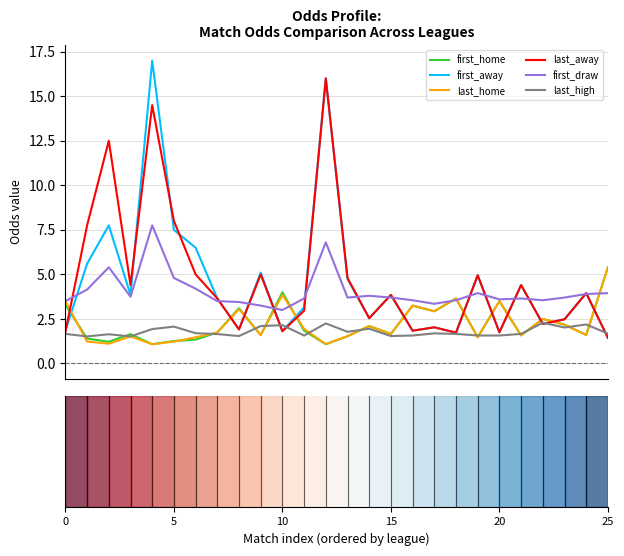

True or false: last_high and first_draw intersect in this chart.

False